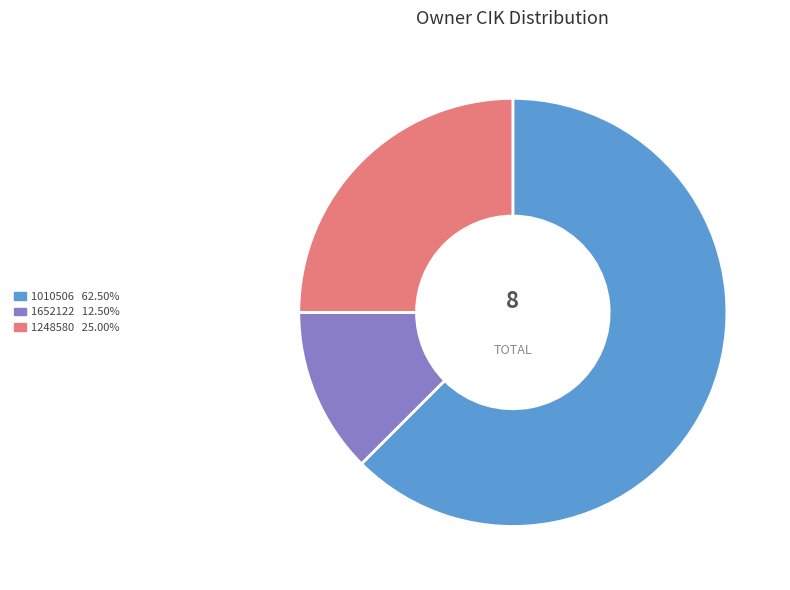

Which slice is the smallest?

1652122